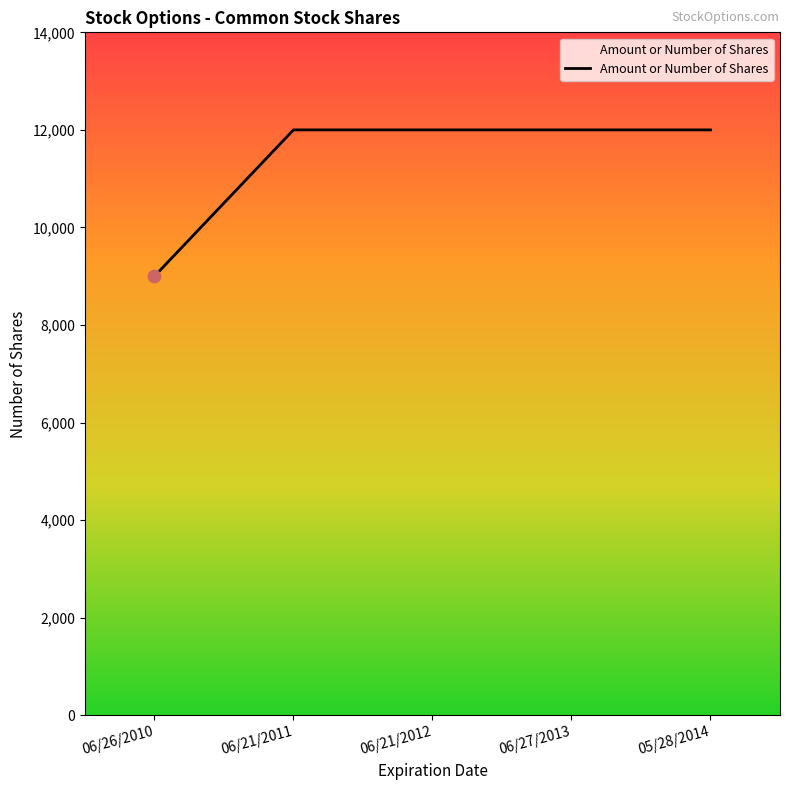

Between 06/27/2013 and 06/26/2010, which is larger?

06/27/2013